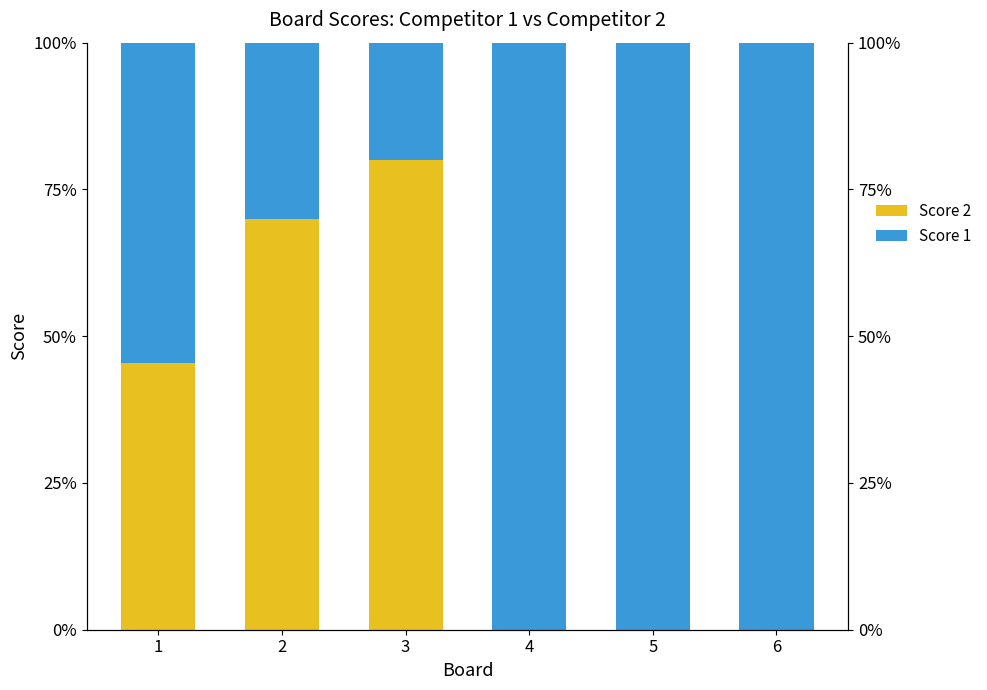

What is the difference between the maximum and minimum values in the Score 2 series?

80.0